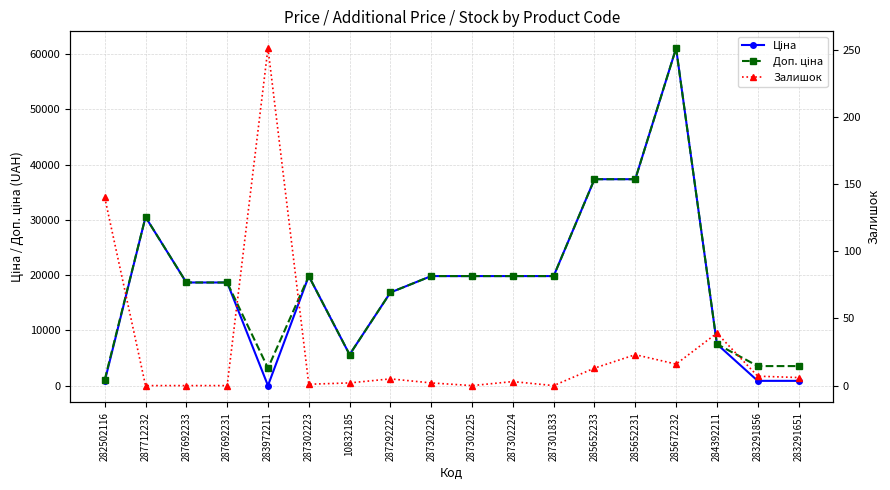

What is the difference between the second highest and second lowest values in the Ціна series?

36530.0